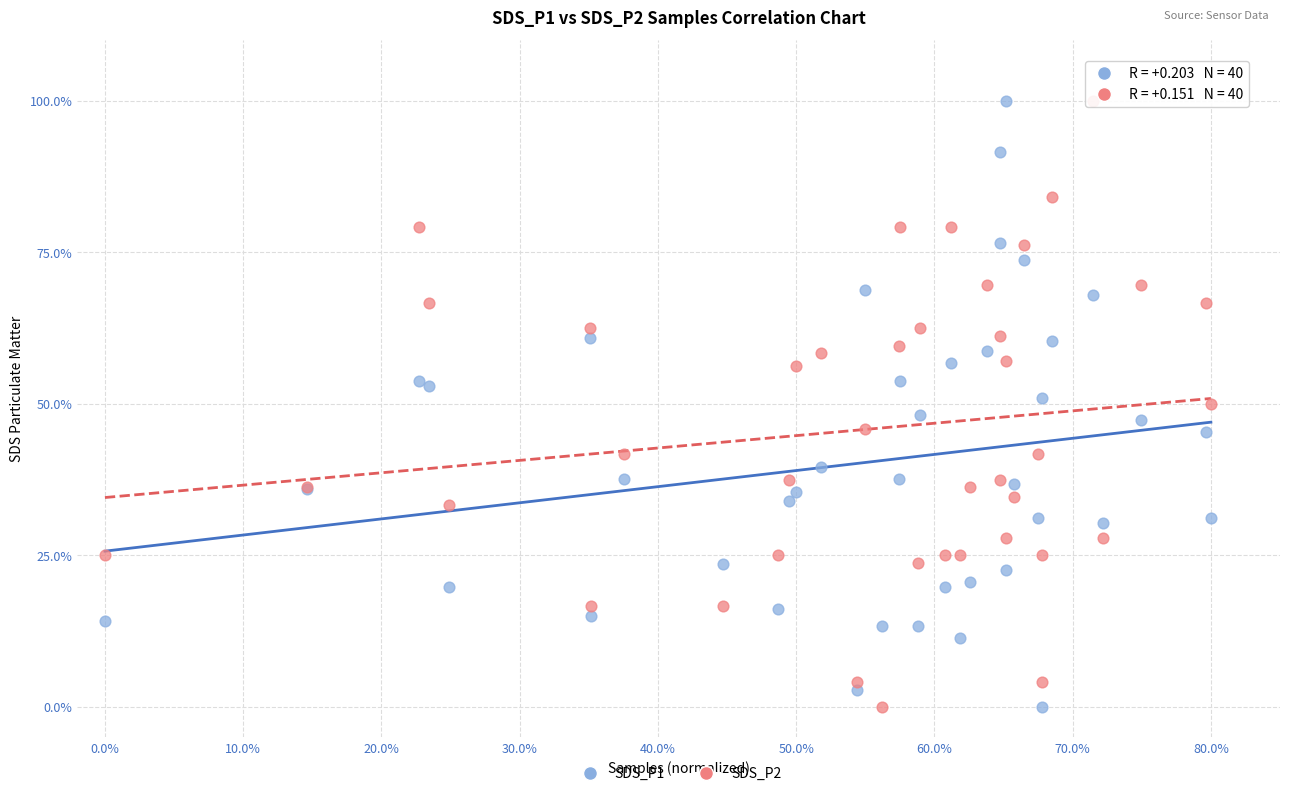

What is the X range (max minus min) for the scatter plot?

0.8